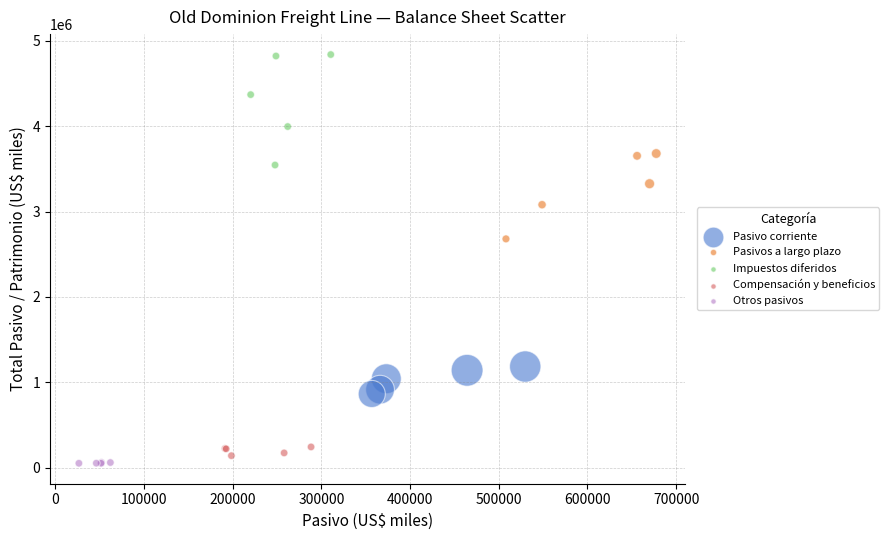

What are all the series names shown in the legend?

Pasivo corriente, Pasivos a largo plazo, Impuestos diferidos, Compensación y beneficios, Otros pasivos